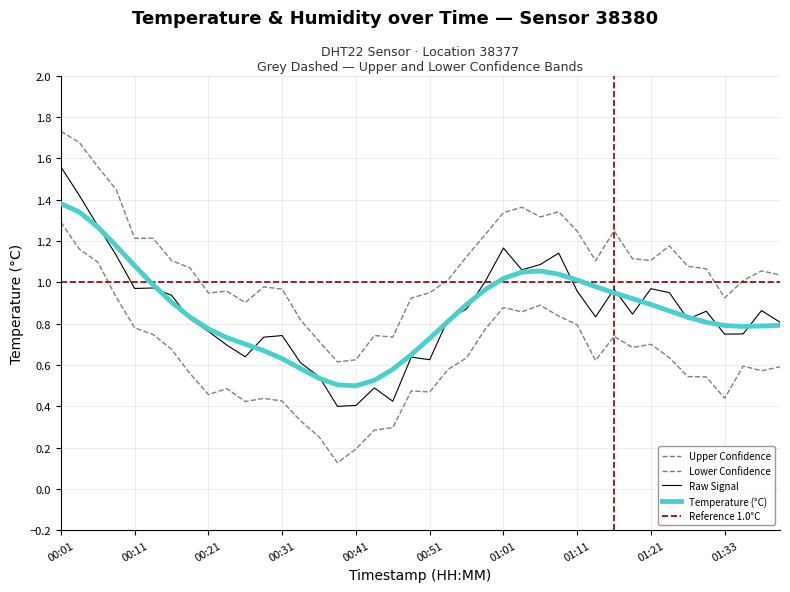

What is the difference between the maximum and minimum values?

1.1